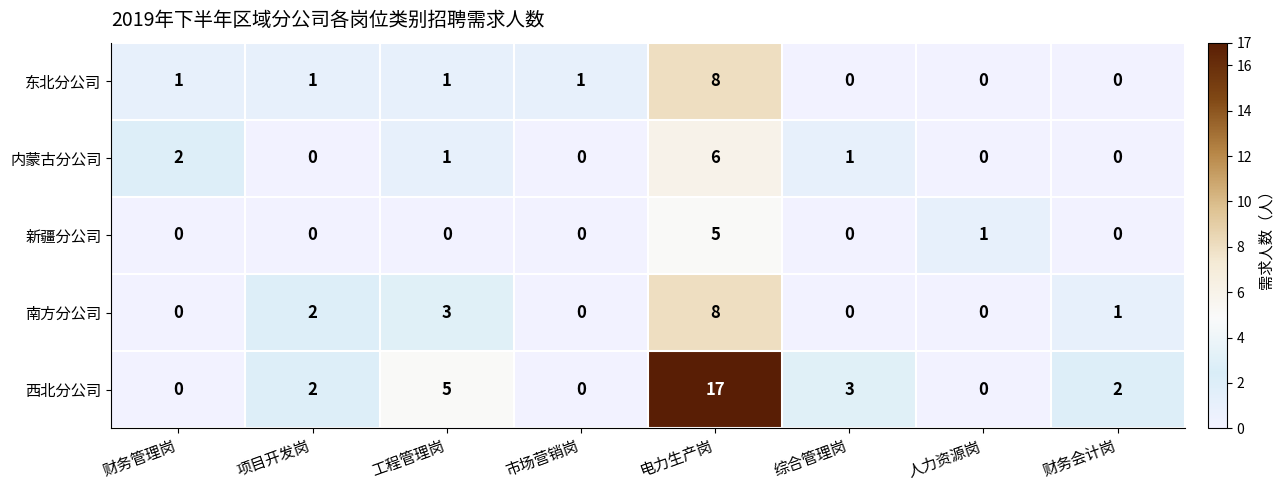

Where is 南方分公司 nearest to the value 4?

工程管理岗